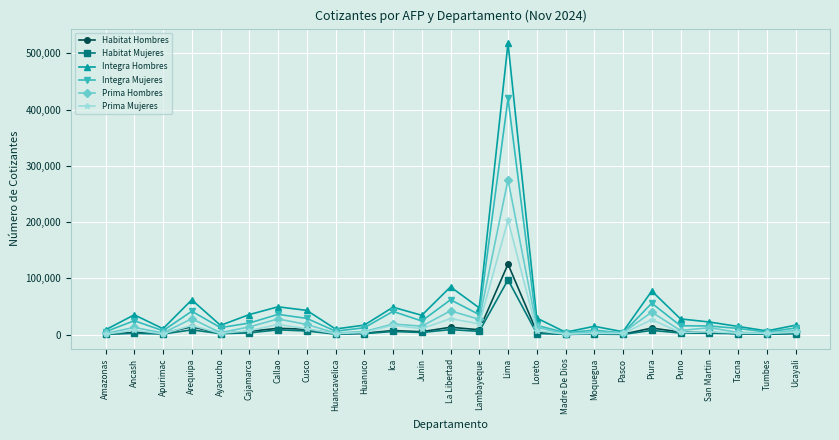

Which series has the widest spread of values?

Integra Hombres